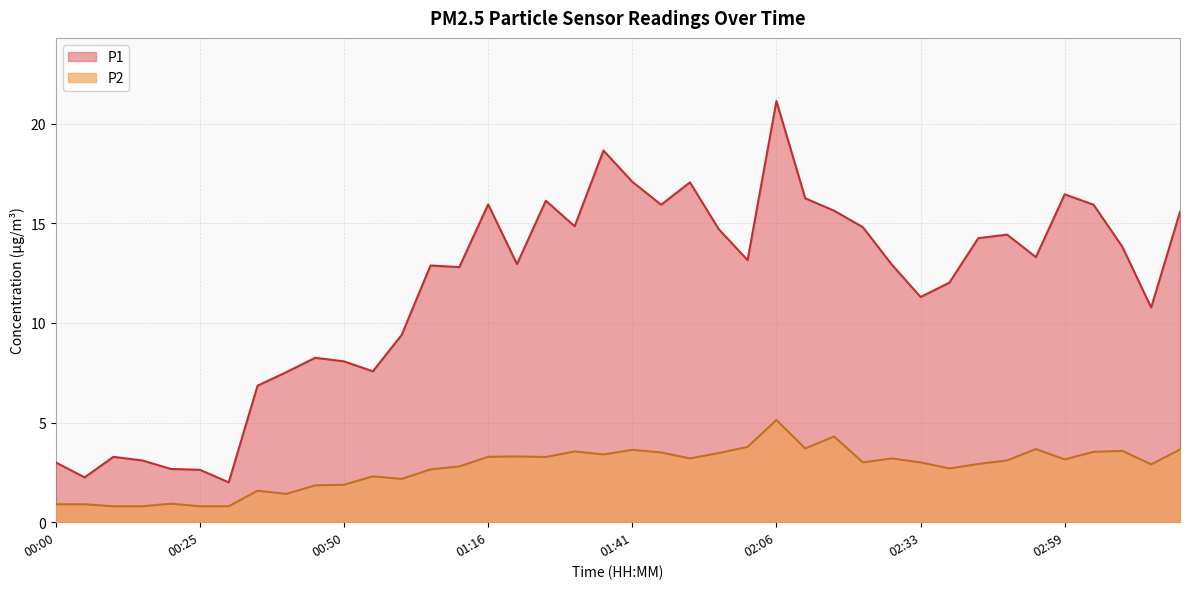

Reading left to right, list all the values displayed in this chart.

P1: 00:00=3.0	00:05=2.2	00:10=3.3	00:15=3.1	00:20=2.7	00:25=2.6	00:30=2.0	00:35=6.8	00:40=7.5	00:45=8.2	00:50=8.1	00:55=7.6	01:00=9.4	01:05=12.9	01:11=12.8	01:16=15.9	01:21=12.9	01:26=16.1	01:31=14.8	01:36=18.6	01:41=17.1	01:46=15.9	01:51=17.1	01:56=14.7	02:01=13.2	02:06=21.1	02:11=16.2	02:16=15.6	02:22=14.8	02:27=12.9	02:33=11.3	02:38=12.0	02:43=14.2	02:48=14.4	02:53=13.3	02:59=16.4	03:04=15.9	03:09=13.8	03:14=10.8	03:19=15.6
P2: 00:00=0.9	00:05=0.9	00:10=0.8	00:15=0.8	00:20=0.9	00:25=0.8	00:30=0.8	00:35=1.6	00:40=1.4	00:45=1.9	00:50=1.9	00:55=2.3	01:00=2.2	01:05=2.6	01:11=2.8	01:16=3.3	01:21=3.3	01:26=3.3	01:31=3.5	01:36=3.4	01:41=3.6	01:46=3.5	01:51=3.2	01:56=3.5	02:01=3.8	02:06=5.1	02:11=3.7	02:16=4.3	02:22=3.0	02:27=3.2	02:33=3.0	02:38=2.7	02:43=2.9	02:48=3.1	02:53=3.7	02:59=3.1	03:04=3.5	03:09=3.6	03:14=2.9	03:19=3.6